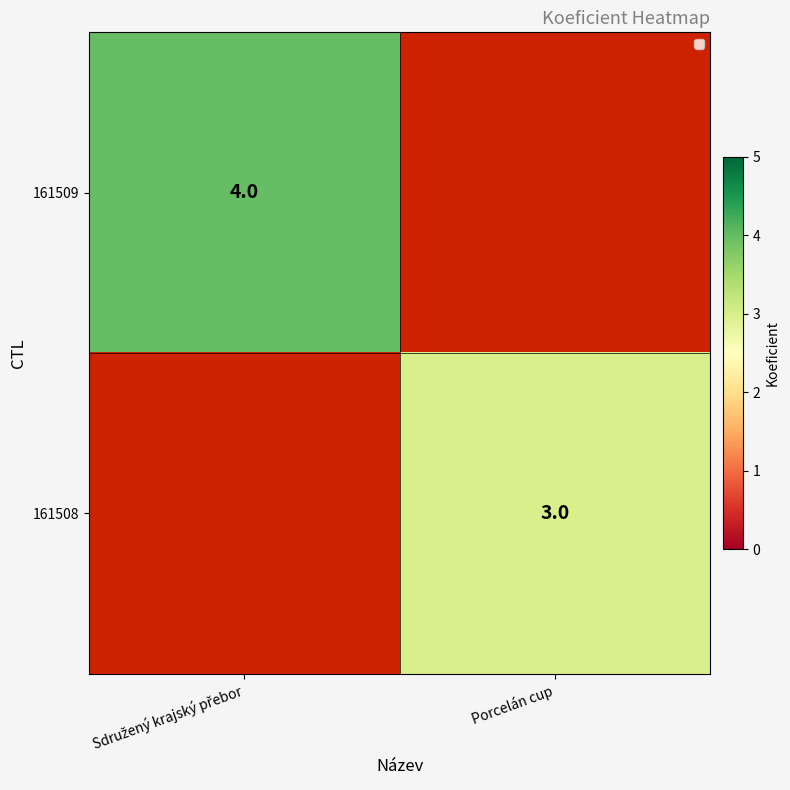

At which category is the sum across all series the highest?

Sdružený krajský přebor